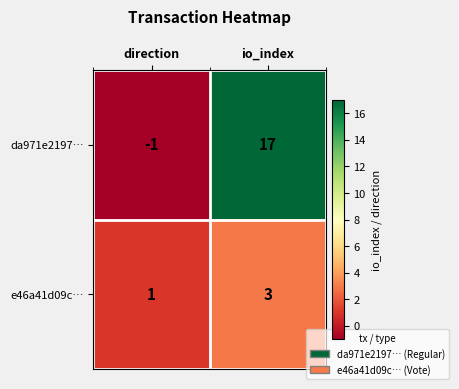

At io_index, list the series in order from largest to smallest.

da971e2197…, e46a41d09c…